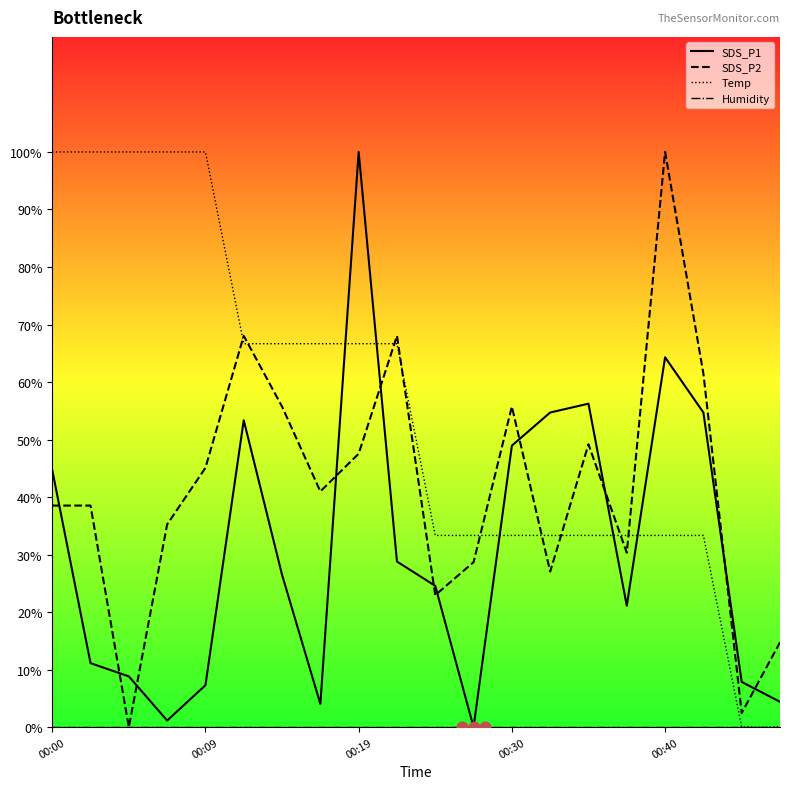

Which series contains the highest Y value?

SDS_P1